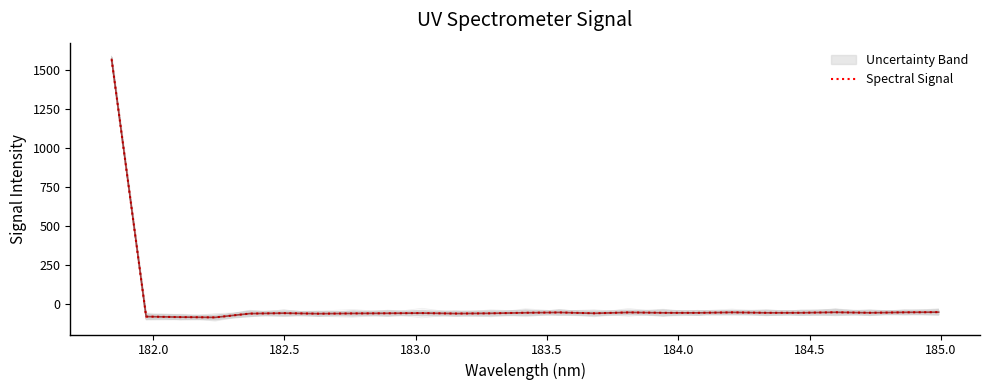

Count the number of values greater than -58.

12